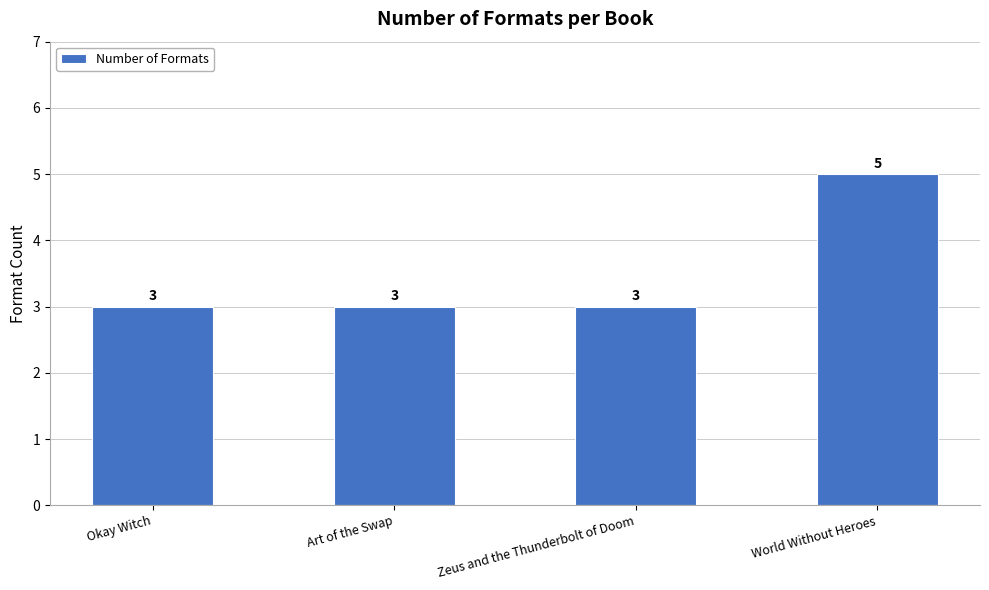

Reading right to left, transcribe all the data shown in this chart.

World Without Heroes=5	Zeus and the Thunderbolt of Doom=3	Art of the Swap=3	Okay Witch=3